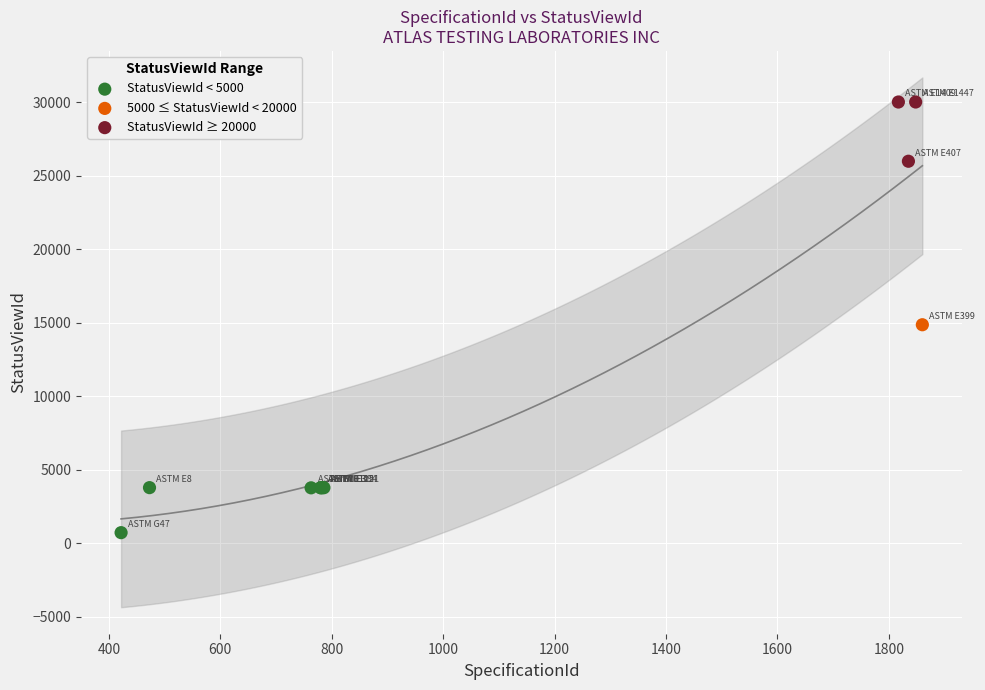

Which series contains the lowest Y value?

StatusViewId < 5000